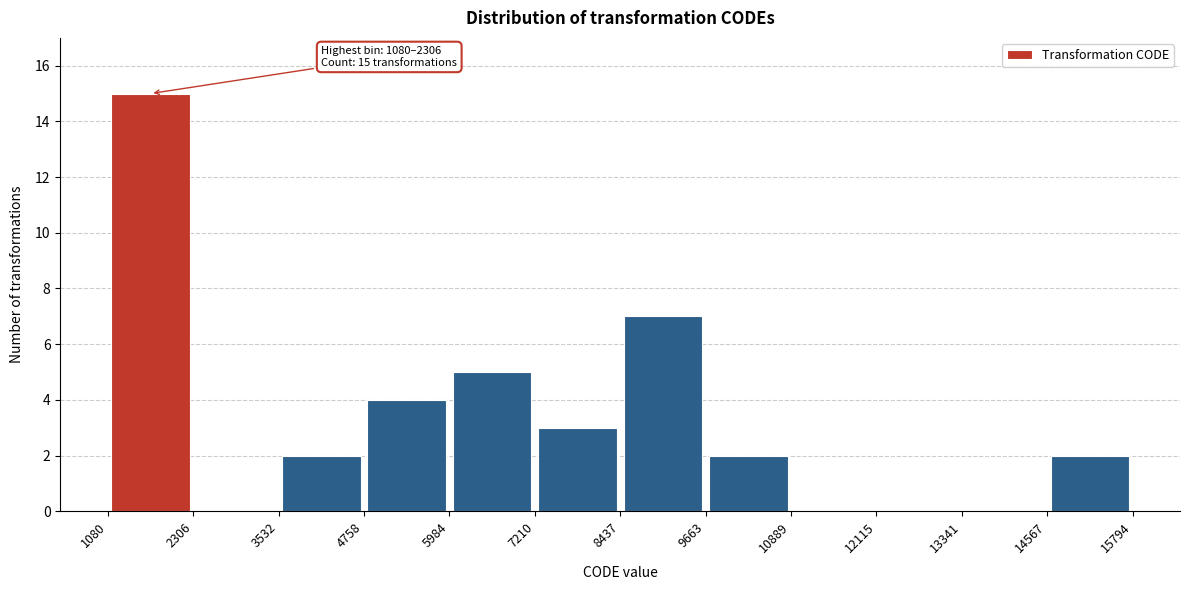

Which range on the x-axis has the tallest bar?

1080 to 2306